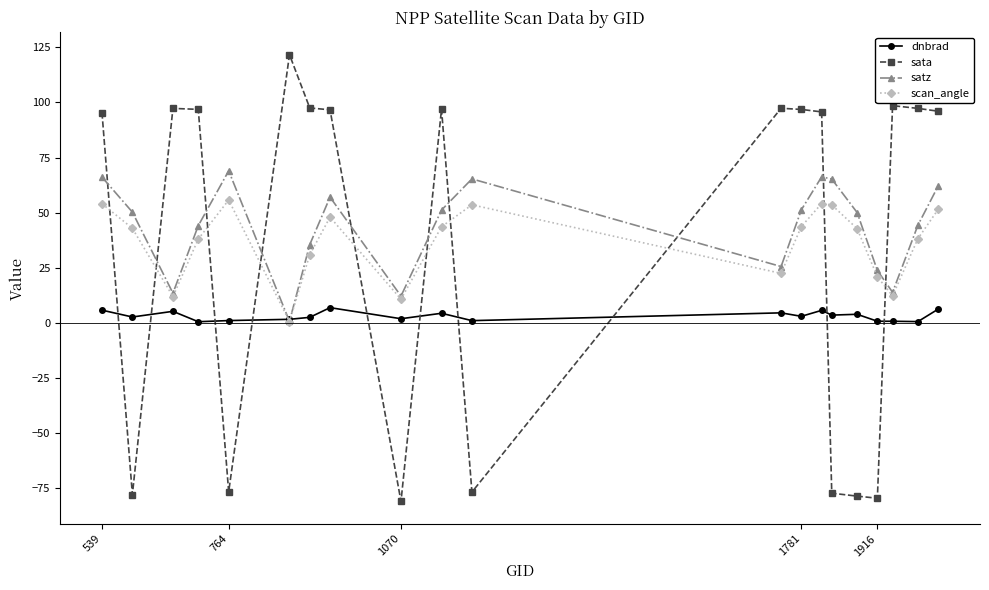

What is the highest value of the satz series?

69.0